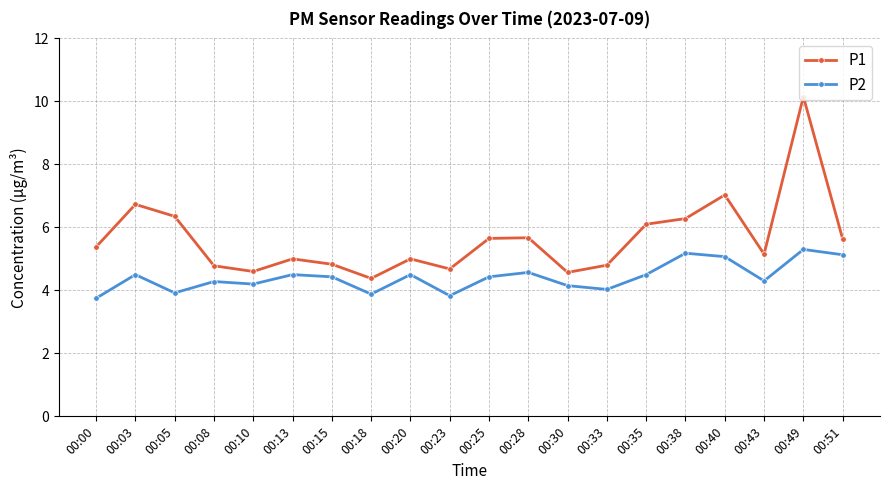

How many distinct data groups are displayed?

2